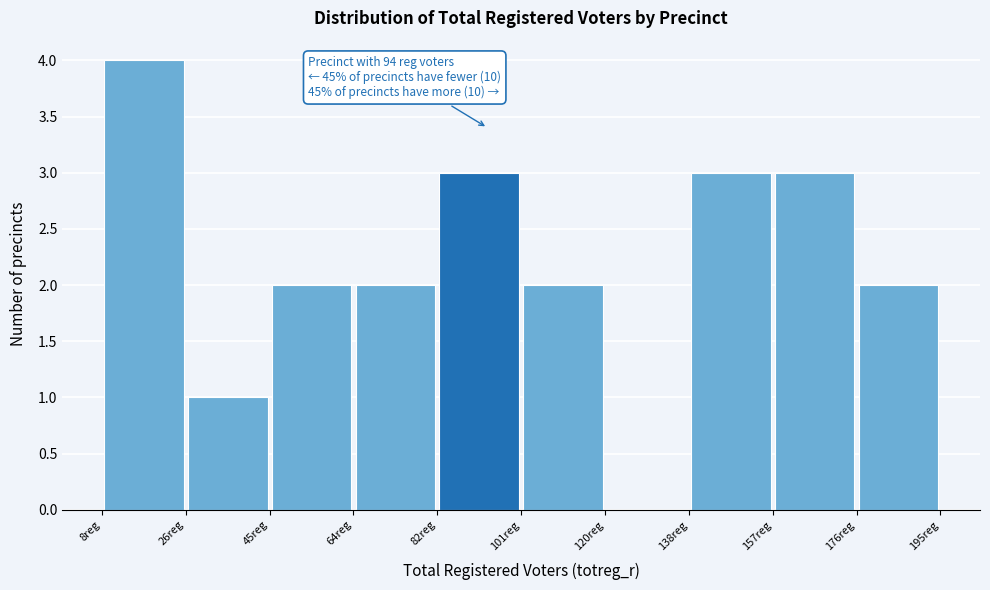

Which range on the x-axis has the tallest bar?

8 to 26